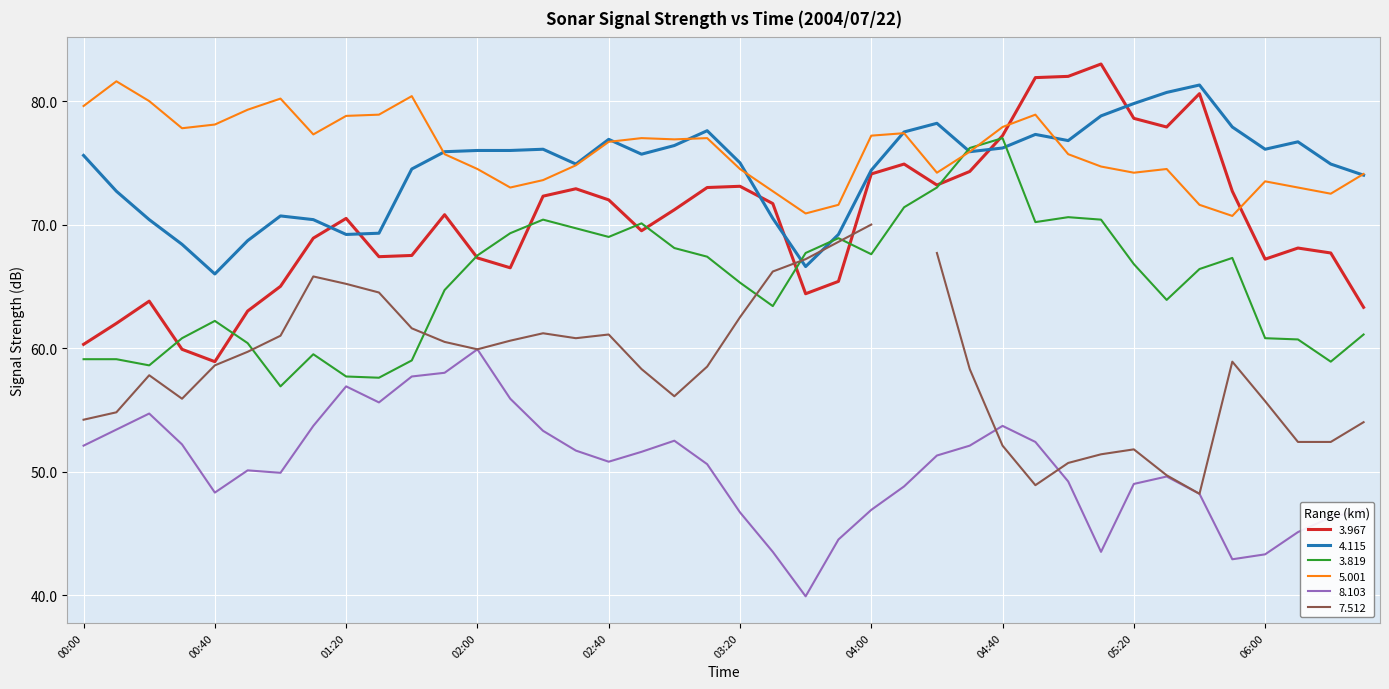

What is the greatest value displayed?

83.0